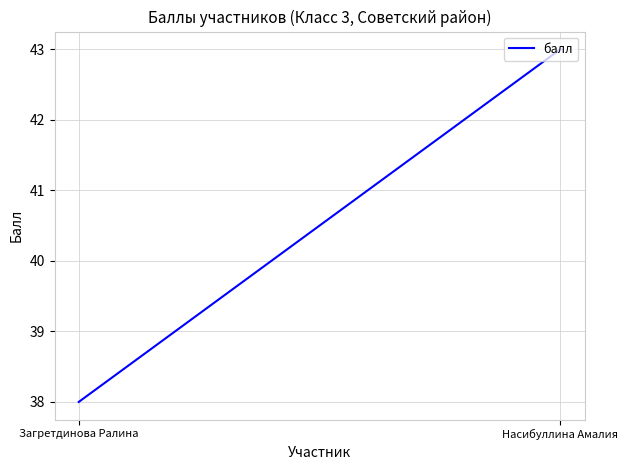

What is the minimum value shown in the chart?

38